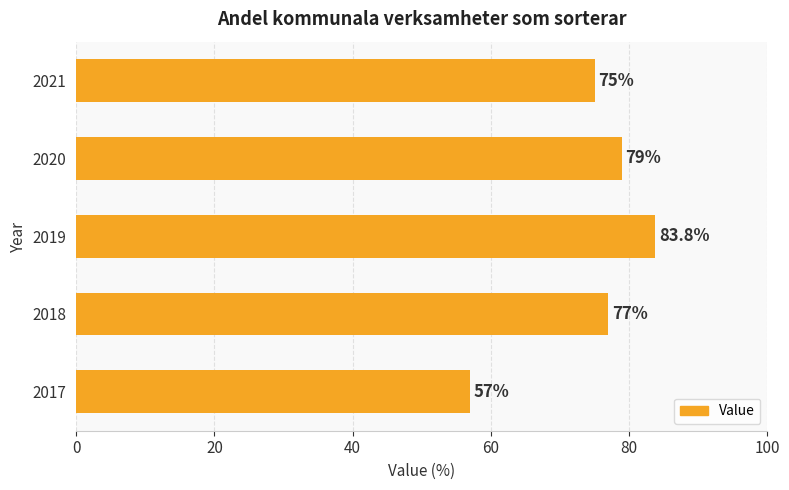

What is the average value?

74.4